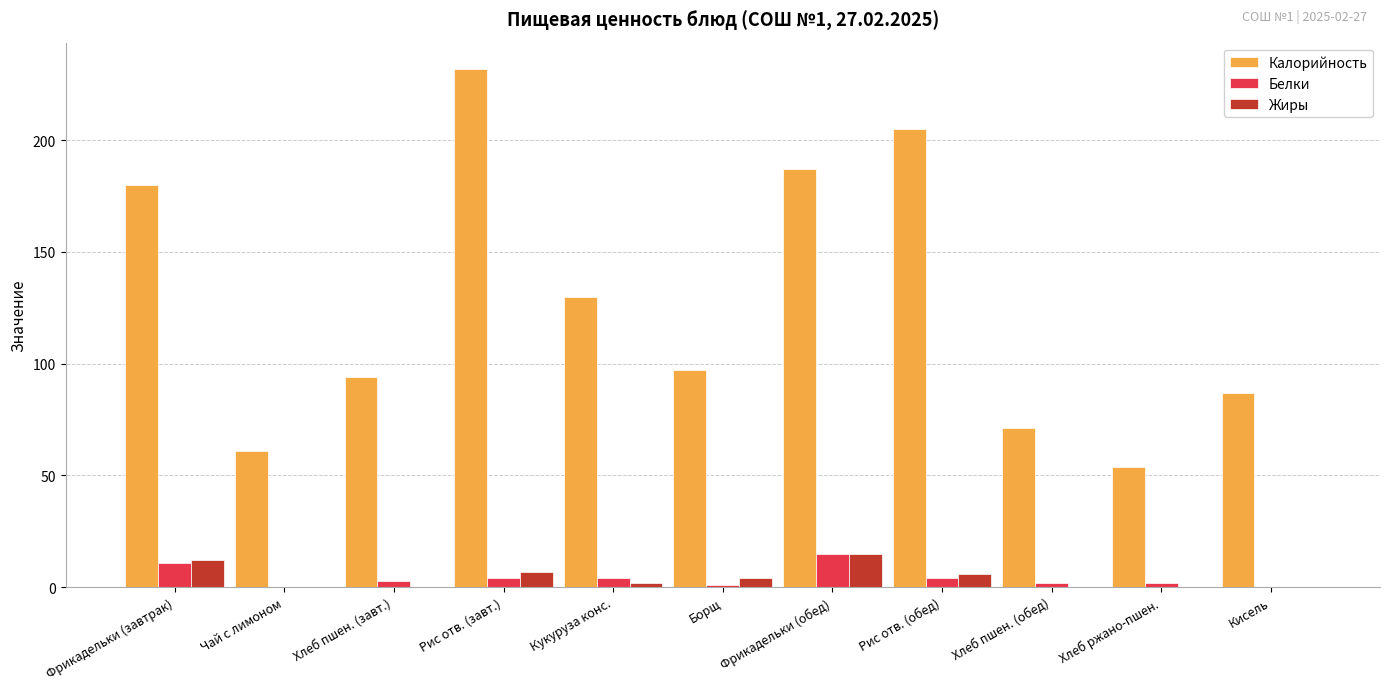

Is it true that Жиры equals 24 at Фрикадельки (обед)?

False